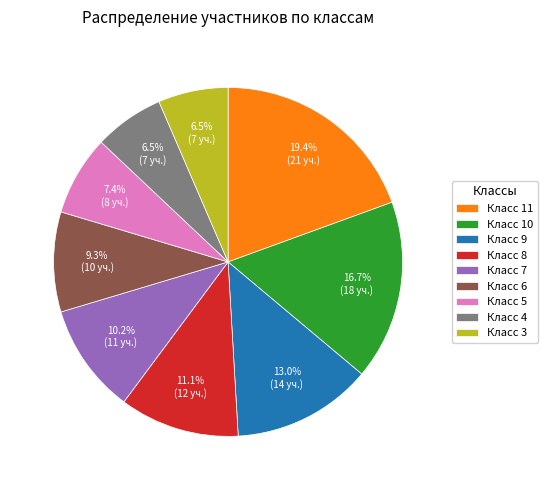

Approximately how many times larger is the value at Класс 11 compared to Класс 10?

1.2